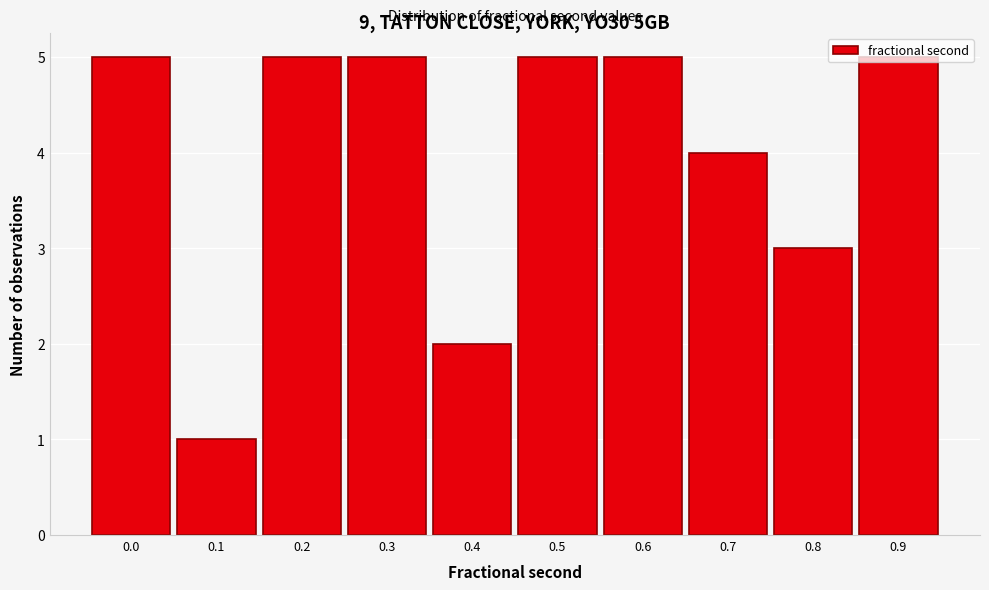

Is it true that the value at 0.4 is 2?

True